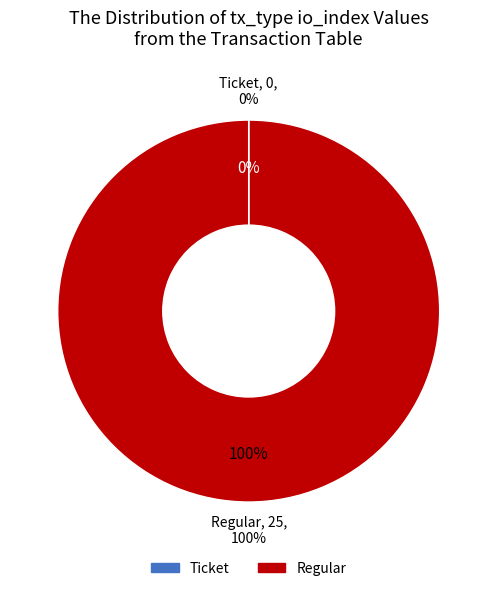

To the nearest percent, what is the average slice percentage?

50%